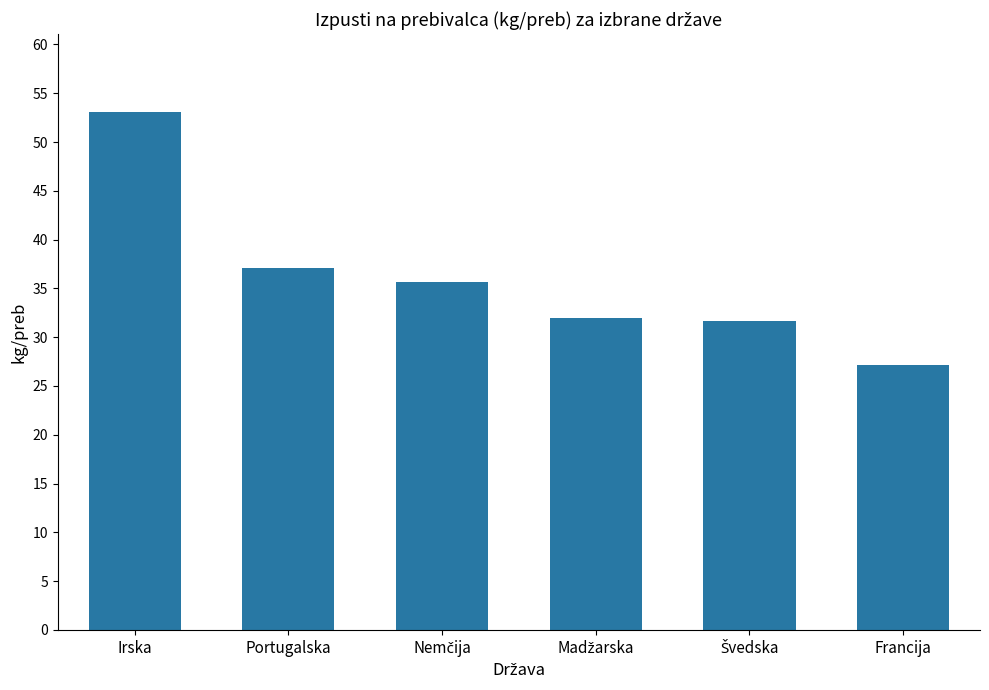

Reading left to right, what are all the values shown in this chart?

53.1	37.1	35.6	32.0	31.6	27.1